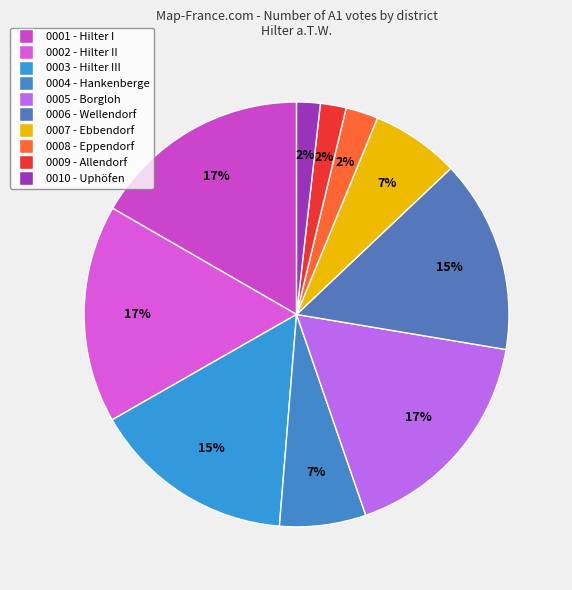

How many segments does this pie chart have?

10